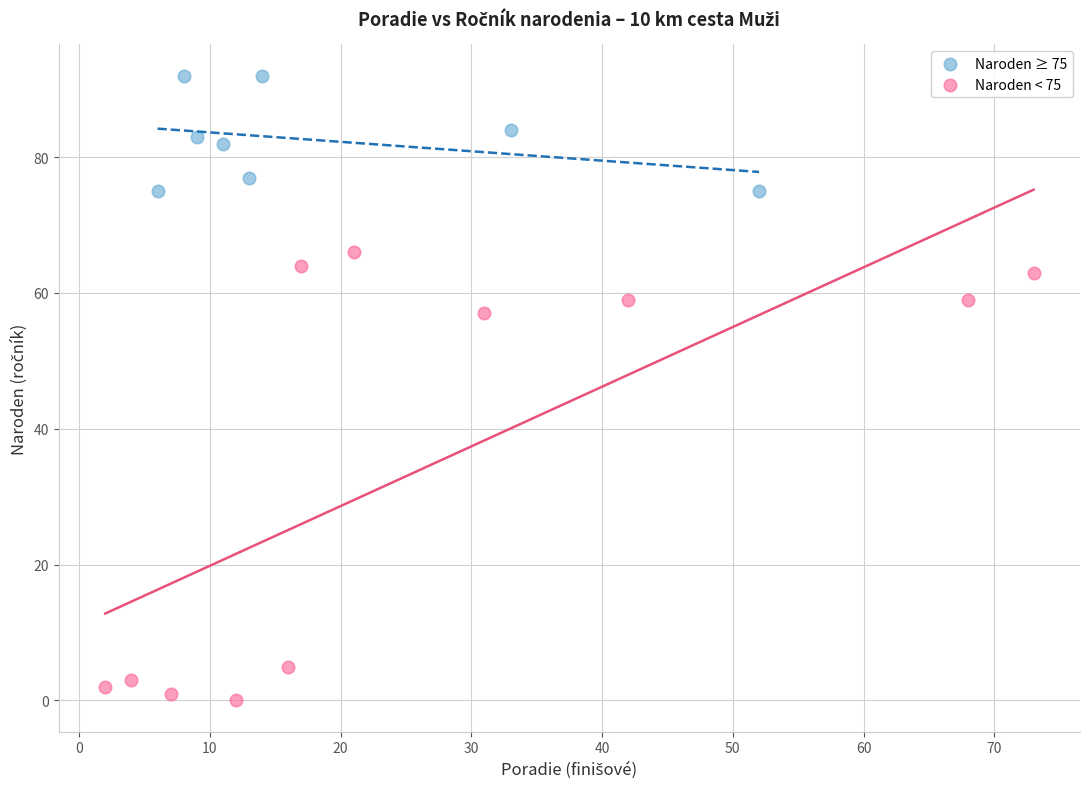

Which series has the widest spread of Y values?

Naroden < 75